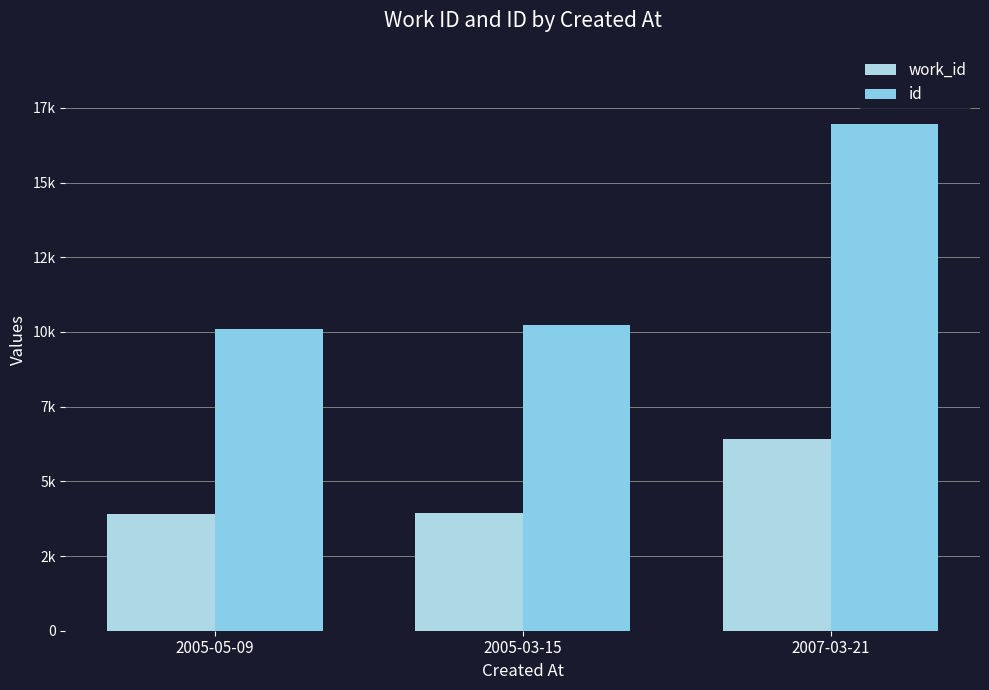

How many bars are there in each group?

2